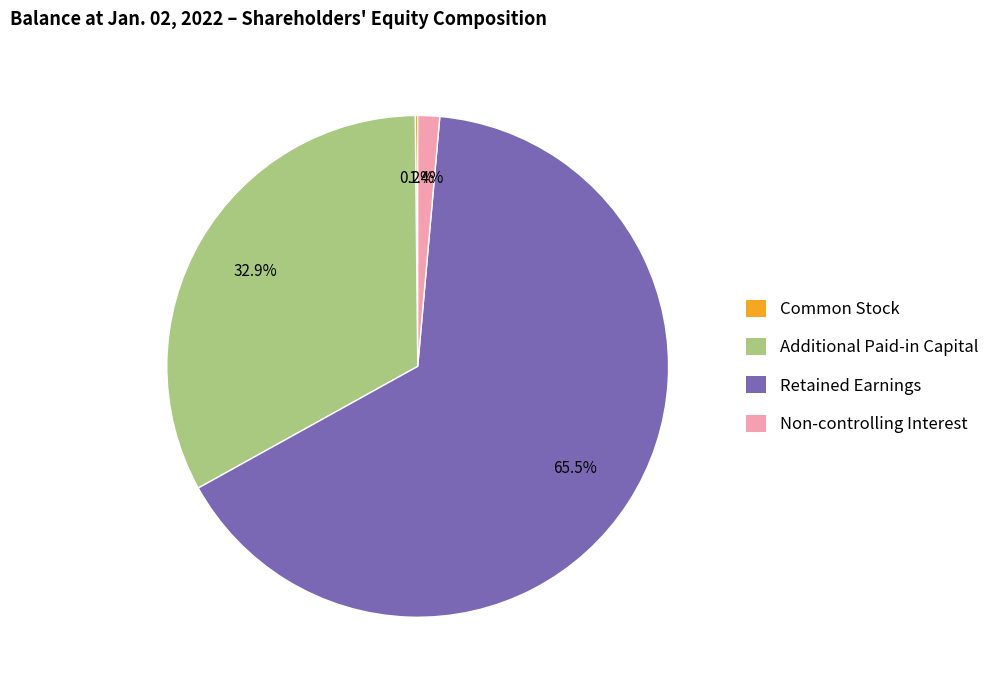

The Additional Paid-in Capital slice represents 40% of the pie. True or false?

False